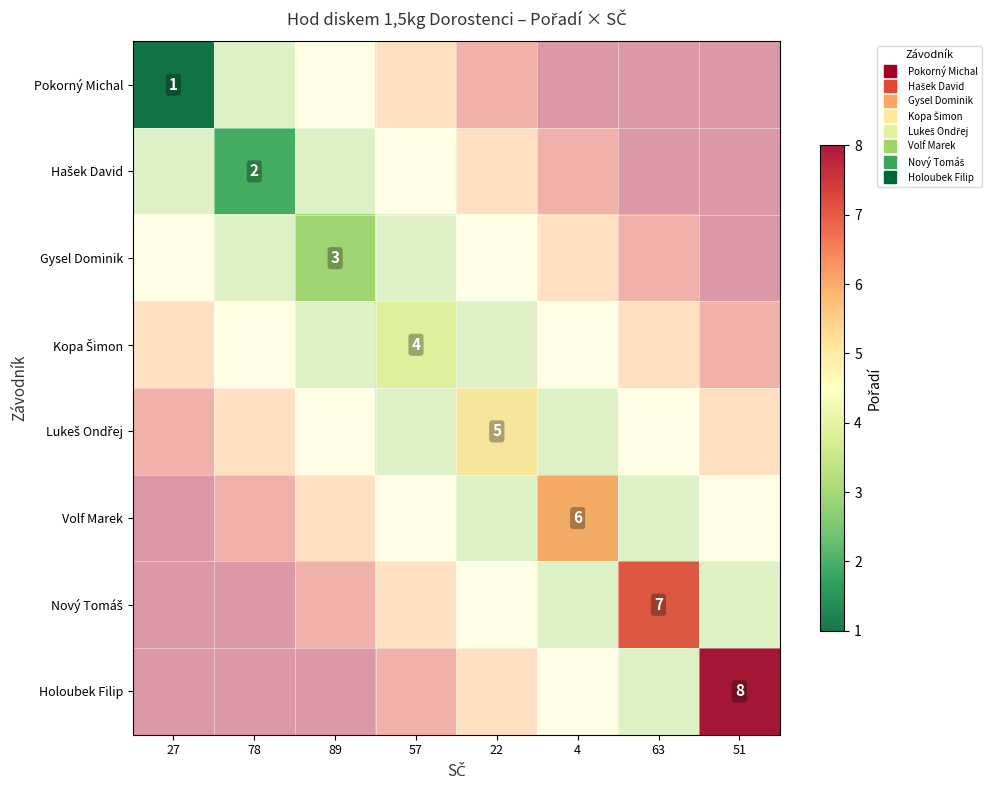

At how many categories does at least one series exceed 6?

2